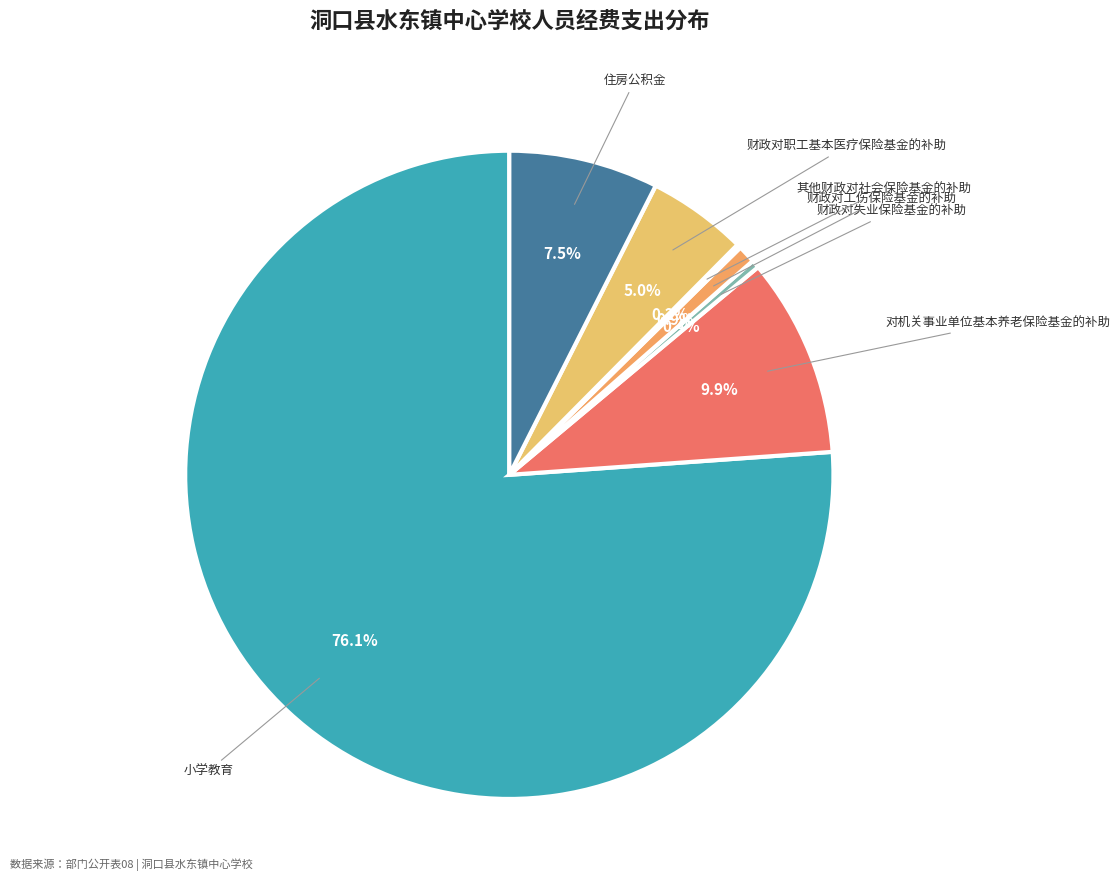

What is the largest slice in the pie chart?

小学教育